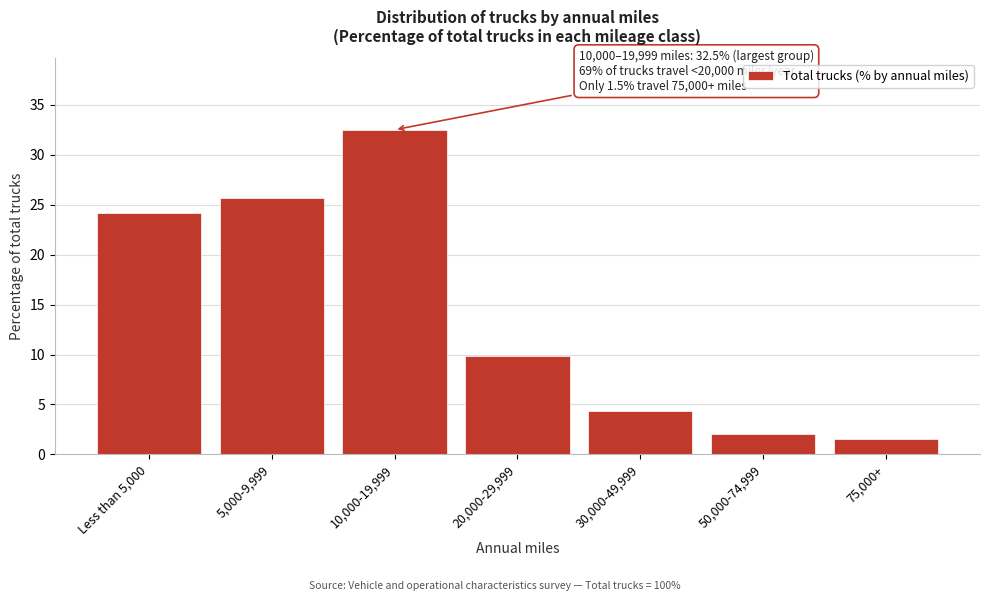

Reading left to right, list all the values displayed in this chart.

Less than 5,000=24.2	5,000-9,999=25.7	10,000-19,999=32.5	20,000-29,999=9.9	30,000-49,999=4.3	50,000-74,999=2.0	75,000+=1.5